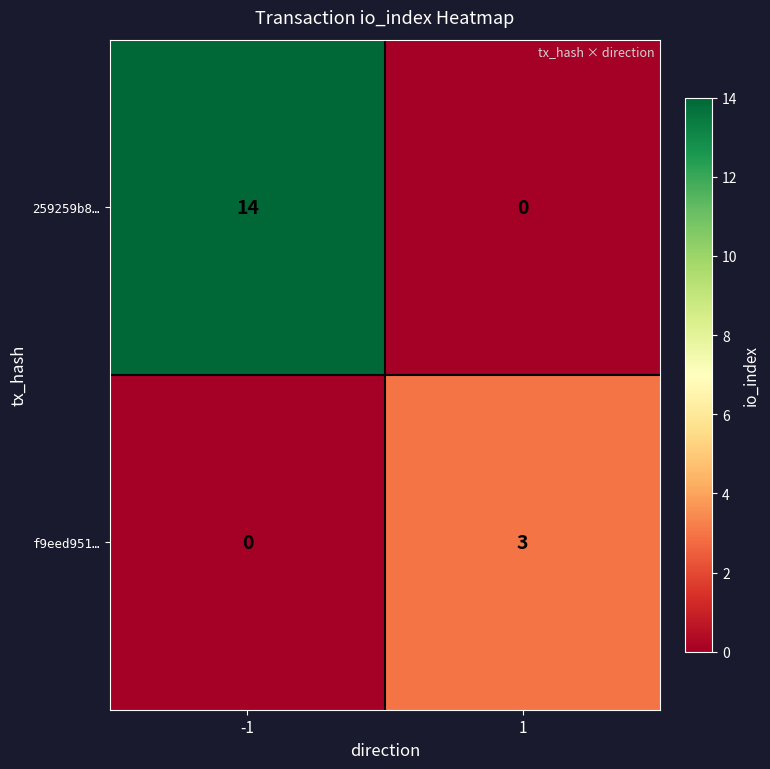

What is the sum of all f9eed951… values?

3